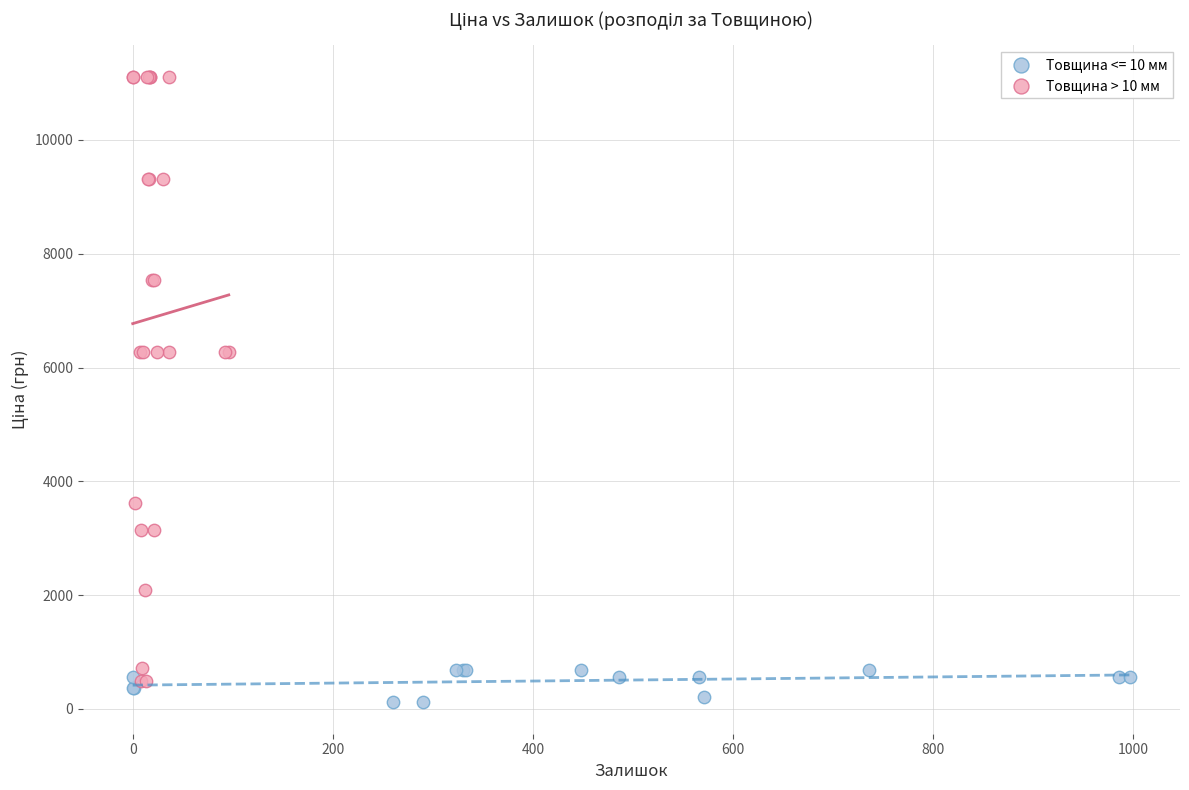

Which series has the largest Y range (max minus min)?

Товщина > 10 мм